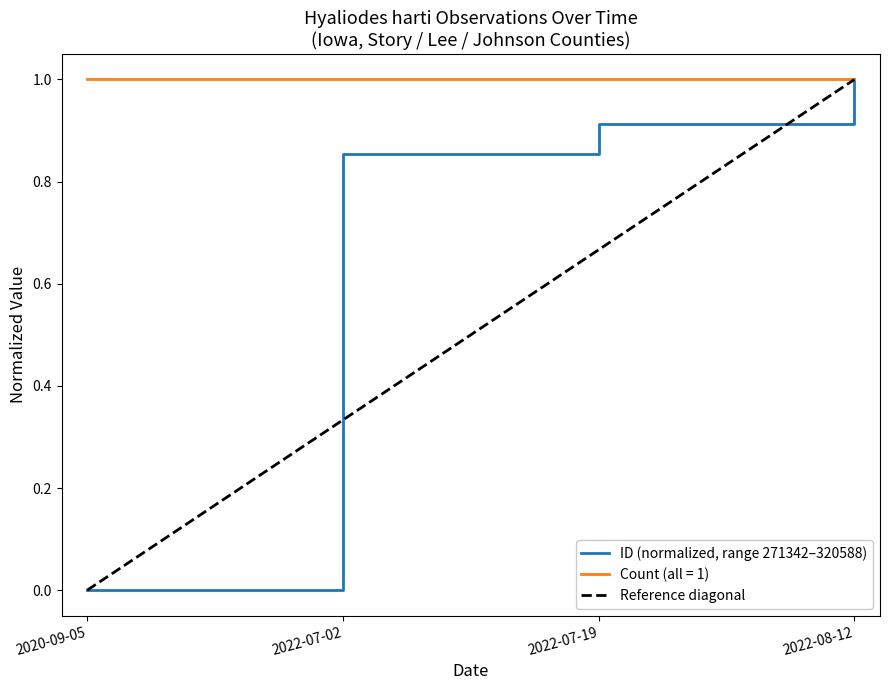

Rank the categories by value from highest to lowest.

2022-08-12, 2022-07-19, 2022-07-02, 2020-09-05